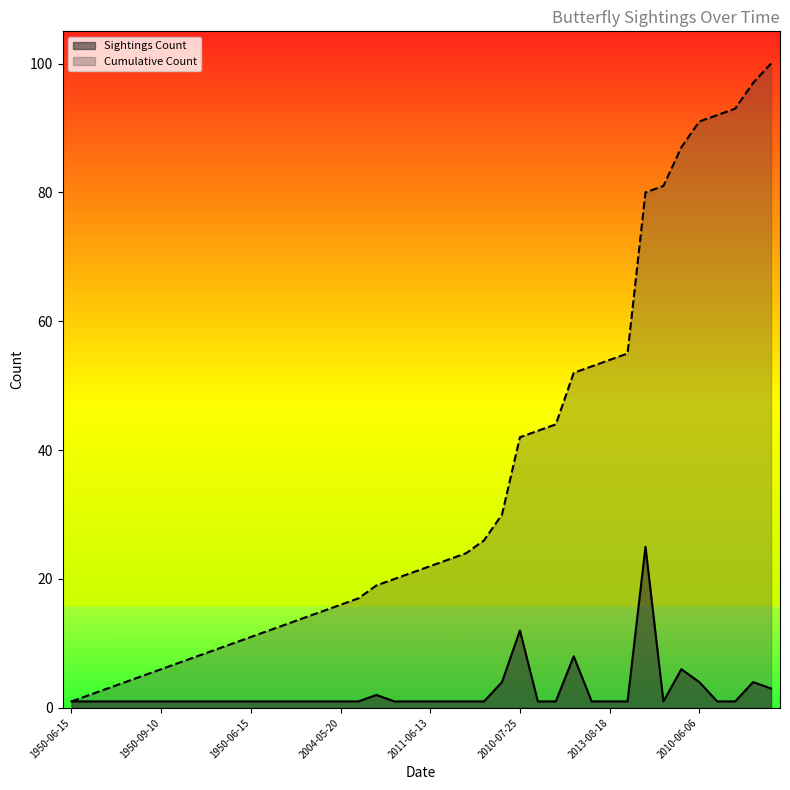

How many values in the Sightings Count series exceed 1?

9